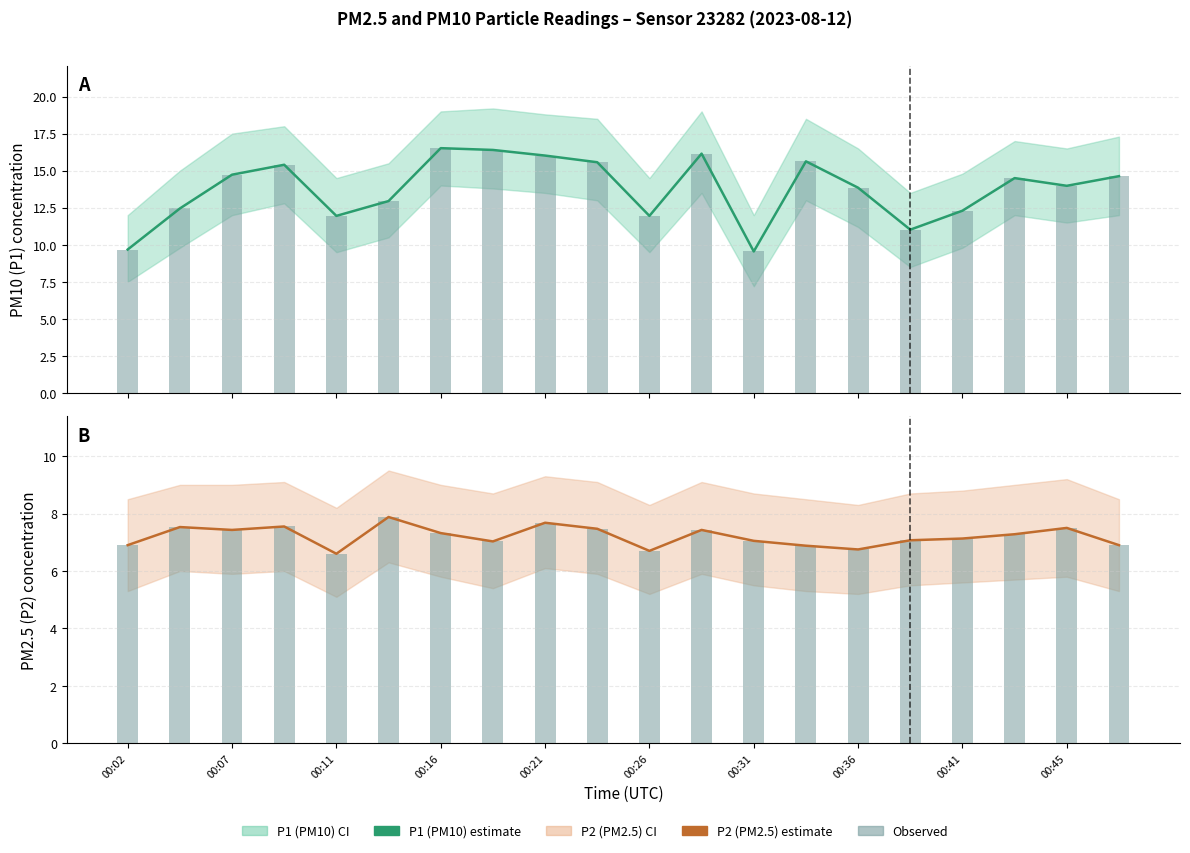

What is the label of the 20th bar from the right?

00:02